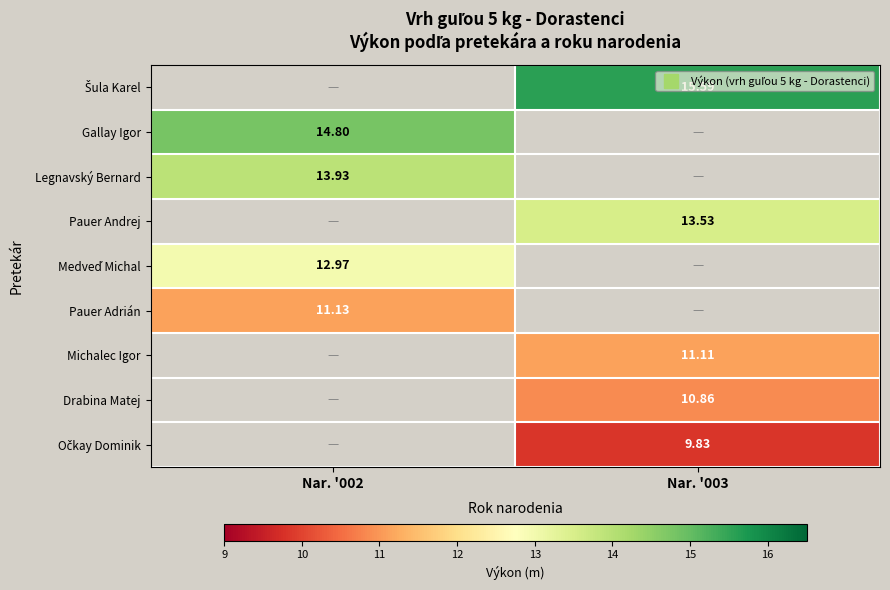

What is the approximate value of Pauer Adrián at Nar. '002?

11.1